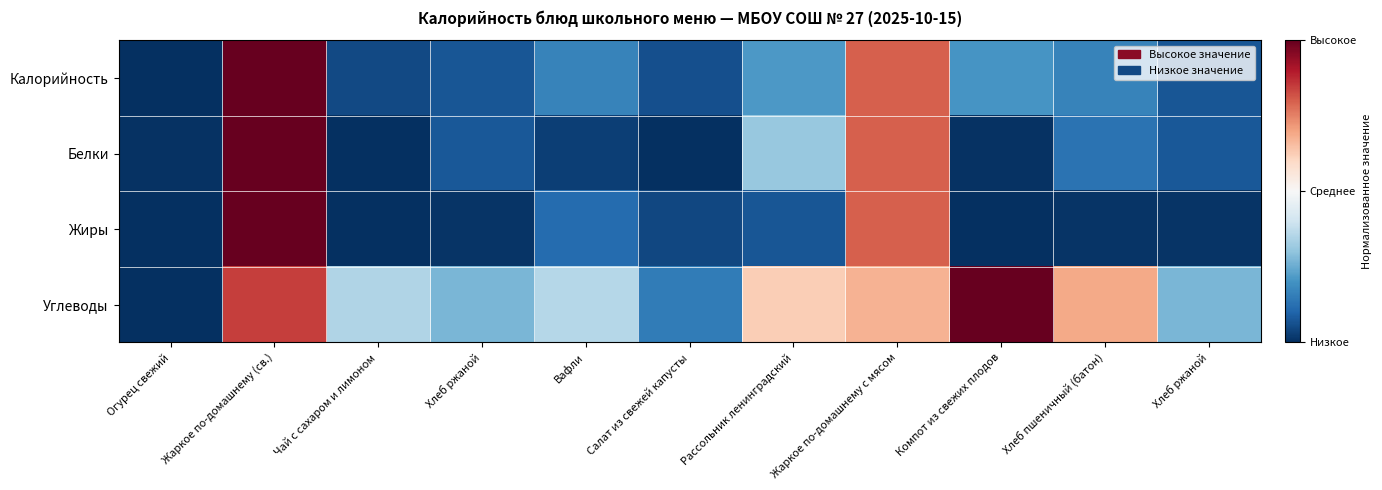

Reading left to right, list all the values displayed in this chart.

Калорийность: Огурец свежий=0.0	Жаркое по-домашнему (св.)=1.0	Чай с сахаром и лимоном=0.0	Хлеб ржаной=0.1	Вафли=0.2	Салат из свежей капусты=0.1	Рассольник ленинградский=0.2	Жаркое по-домашнему с мясом=0.8	Компот из свежих плодов=0.2	Хлеб пшеничный (батон)=0.2	Хлеб ржаной=0.1
Белки: Огурец свежий=0.0	Жаркое по-домашнему (св.)=1.0	Чай с сахаром и лимоном=0.0	Хлеб ржаной=0.1	Вафли=0.0	Салат из свежей капусты=0.0	Рассольник ленинградский=0.3	Жаркое по-домашнему с мясом=0.8	Компот из свежих плодов=0.0	Хлеб пшеничный (батон)=0.1	Хлеб ржаной=0.1
Жиры: Огурец свежий=0.0	Жаркое по-домашнему (св.)=1.0	Чай с сахаром и лимоном=0.0	Хлеб ржаной=0.0	Вафли=0.1	Салат из свежей капусты=0.0	Рассольник ленинградский=0.1	Жаркое по-домашнему с мясом=0.8	Компот из свежих плодов=0.0	Хлеб пшеничный (батон)=0.0	Хлеб ржаной=0.0
Углеводы: Огурец свежий=0.0	Жаркое по-домашнему (св.)=0.8	Чай с сахаром и лимоном=0.3	Хлеб ржаной=0.3	Вафли=0.4	Салат из свежей капусты=0.2	Рассольник ленинградский=0.6	Жаркое по-домашнему с мясом=0.7	Компот из свежих плодов=1.0	Хлеб пшеничный (батон)=0.7	Хлеб ржаной=0.3